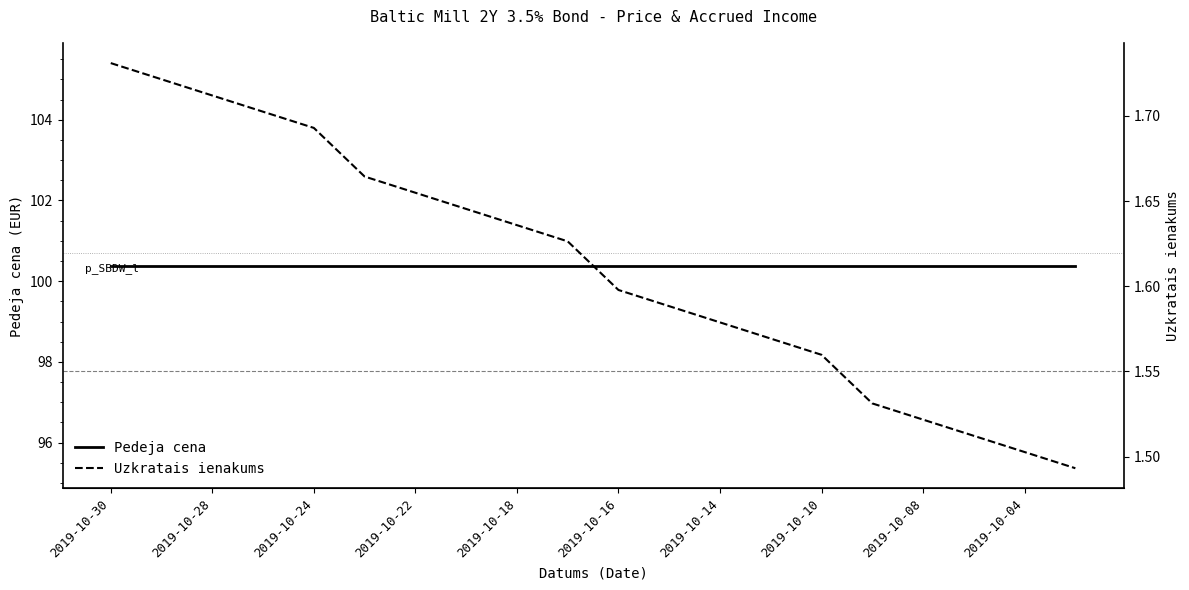

Does the chart display data point markers on the line(s)?

No